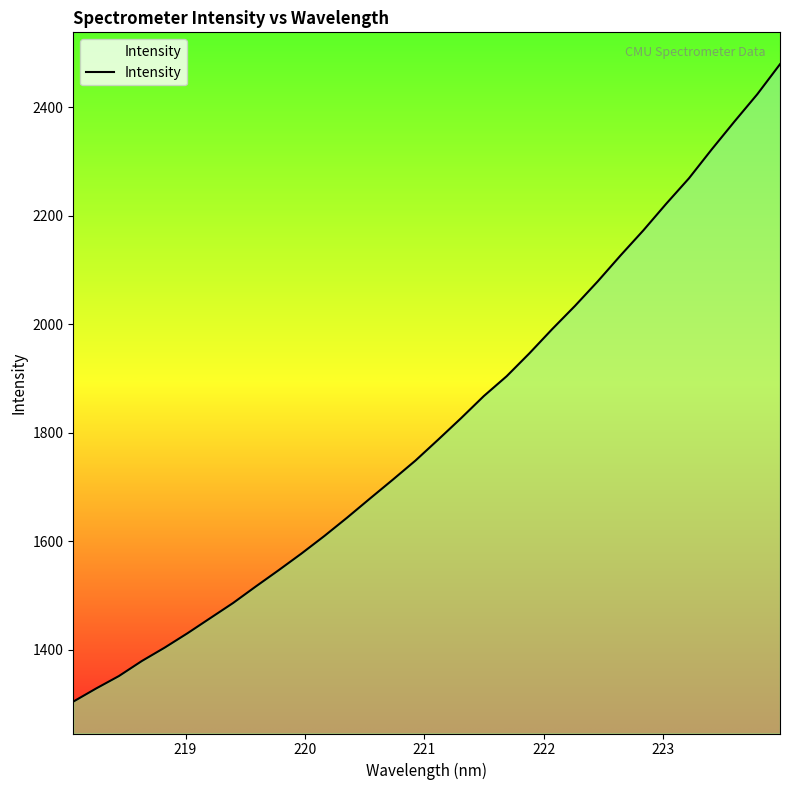

How many values exceed 1787?

16